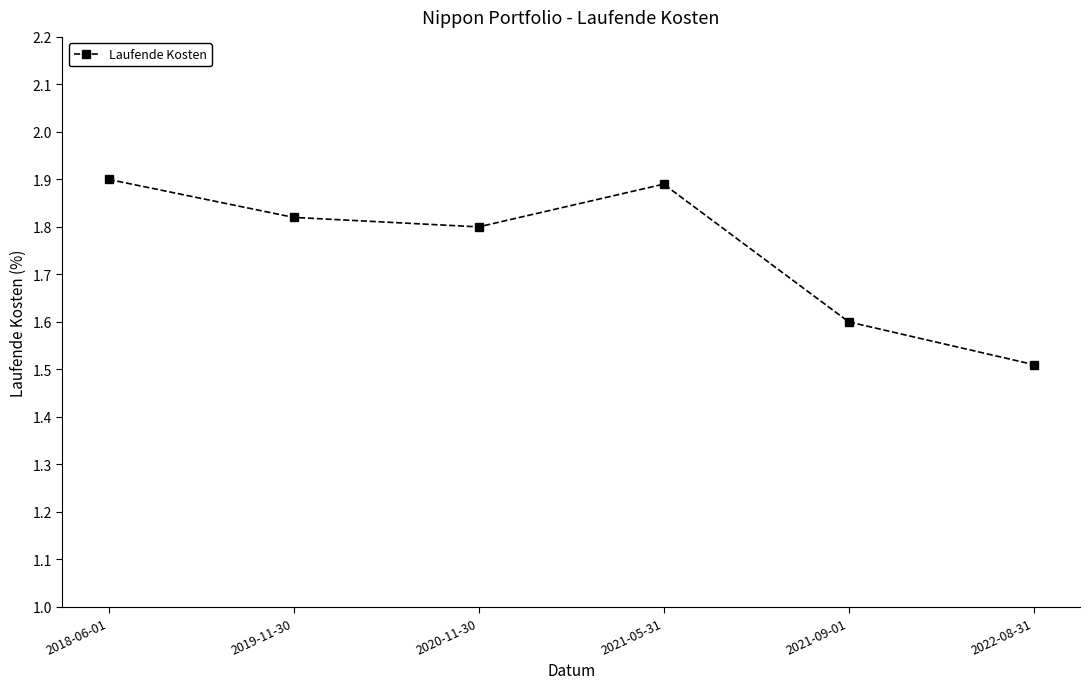

Rank the categories by value from lowest to highest.

2022-08-31, 2021-09-01, 2020-11-30, 2019-11-30, 2021-05-31, 2018-06-01